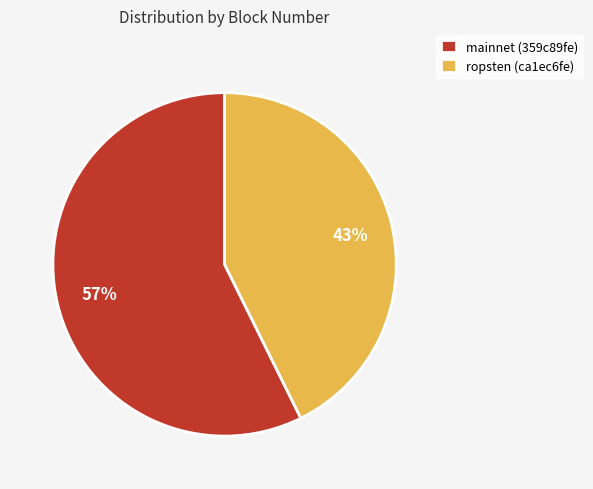

Does ropsten (ca1ec6fe) represent more than half of the total?

No